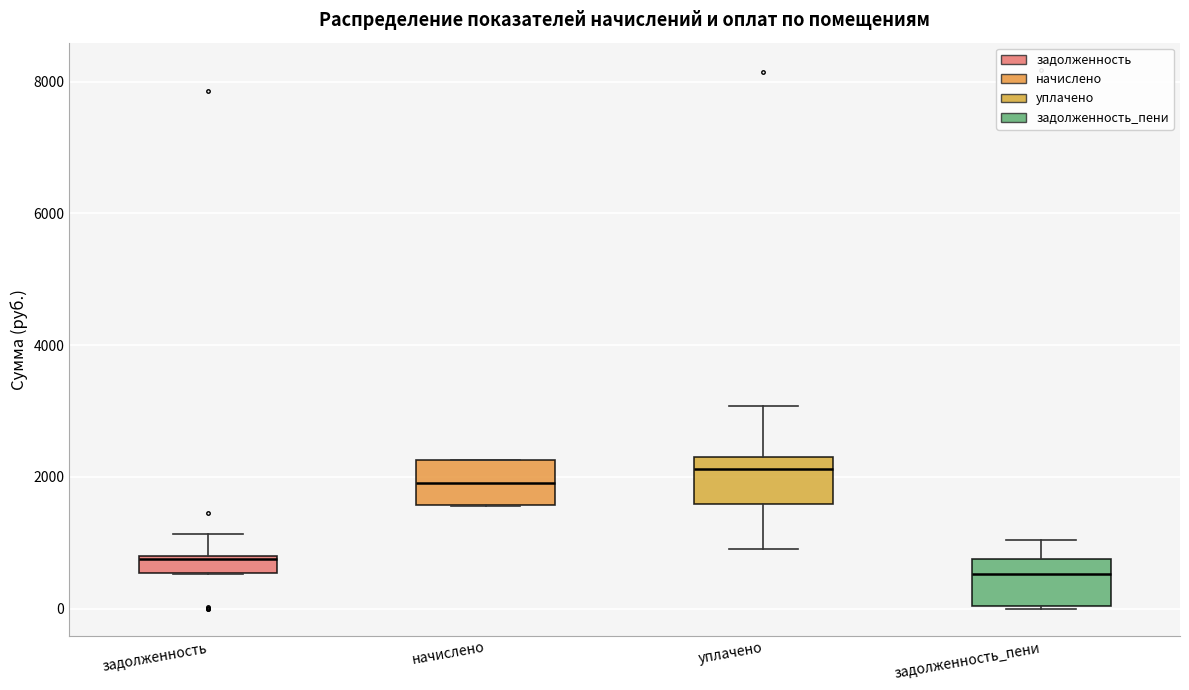

Which box's median line is the highest?

уплачено